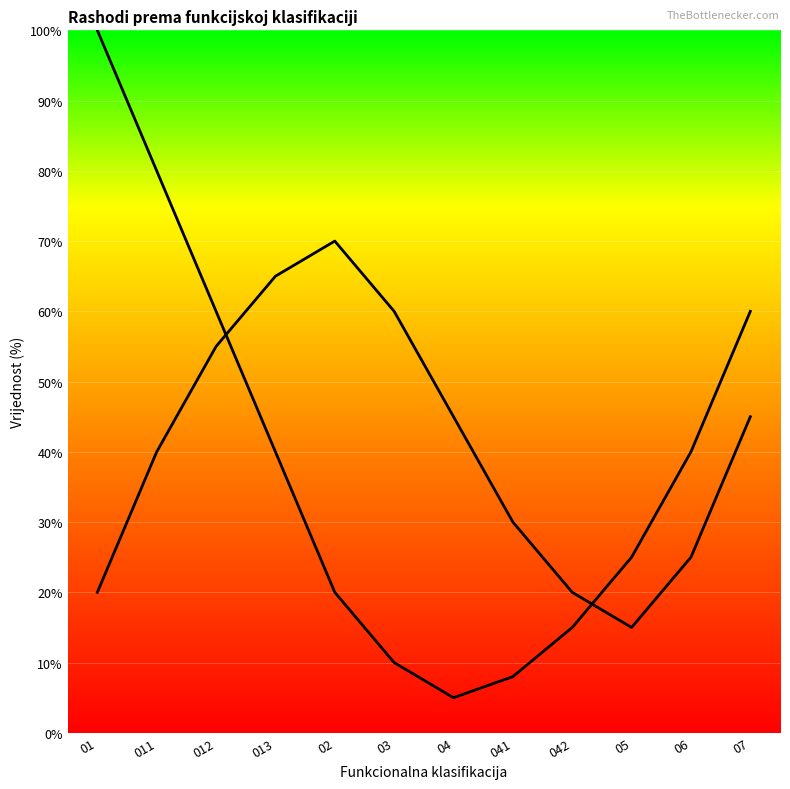

What is the value of the Opće javne usluge point at the 7th from the left?

5